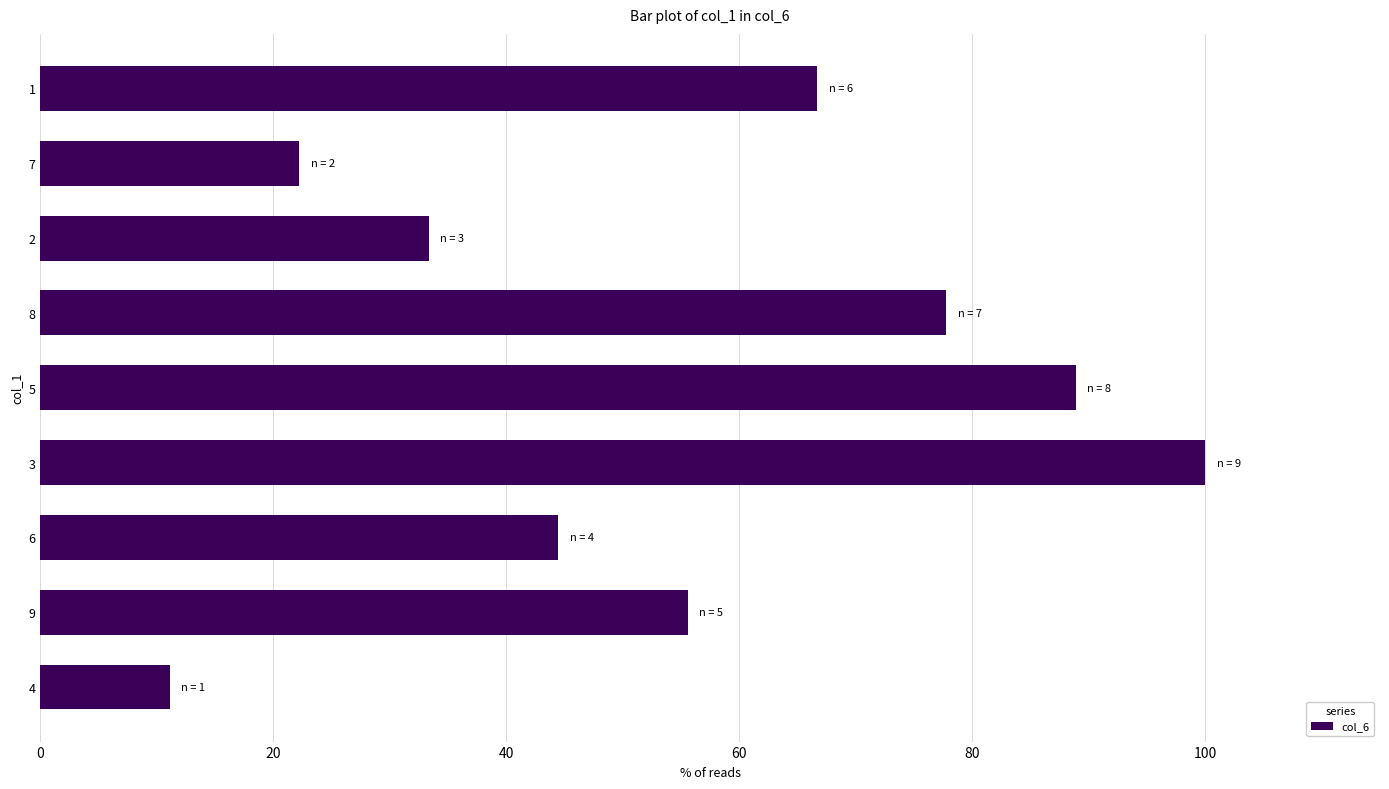

How many data points are above 55?

5